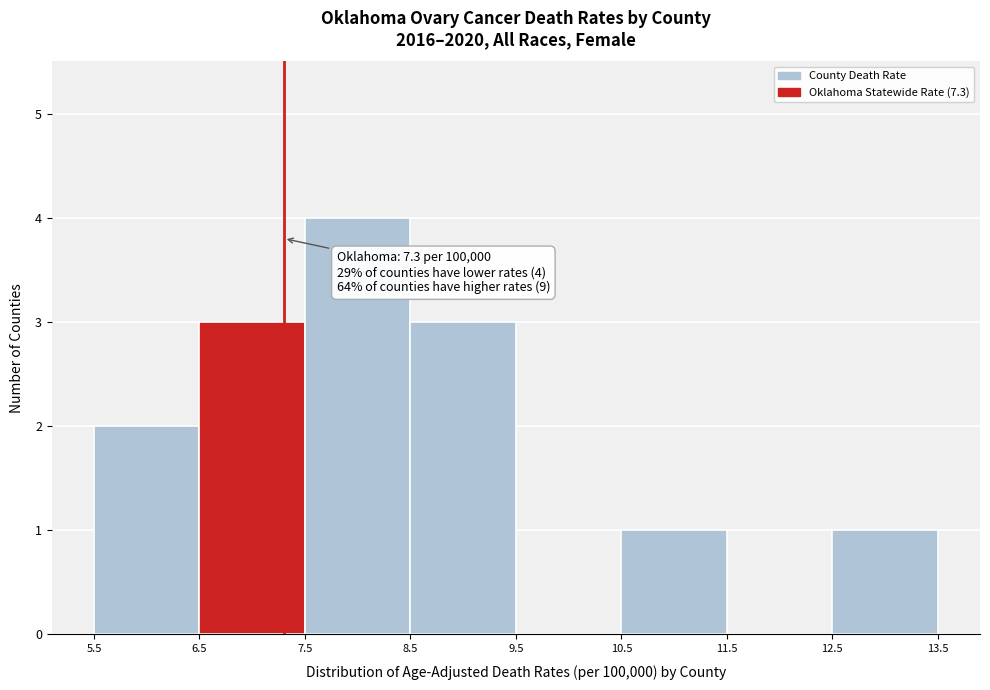

Over which range of the x-axis is the bar tallest?

7.5 to 8.5